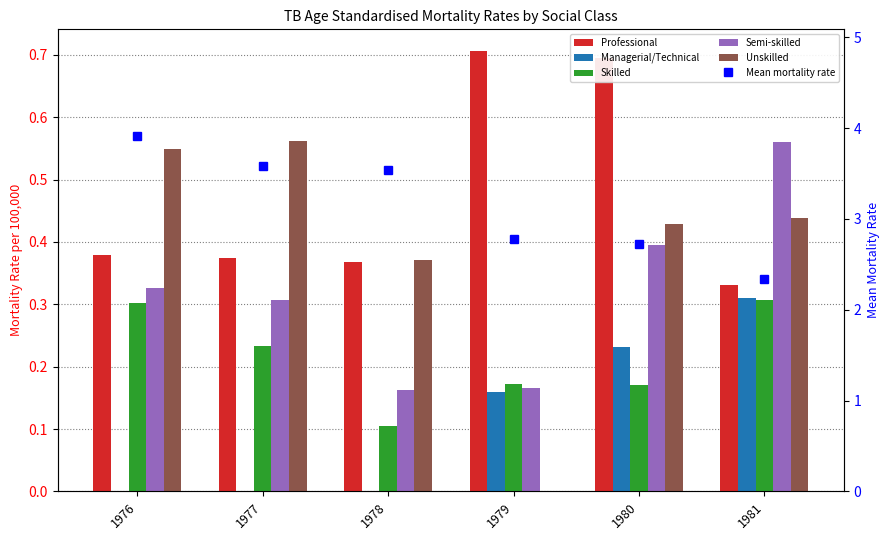

The Managerial/Technical series shows 0.2 at 1979. True or false?

True